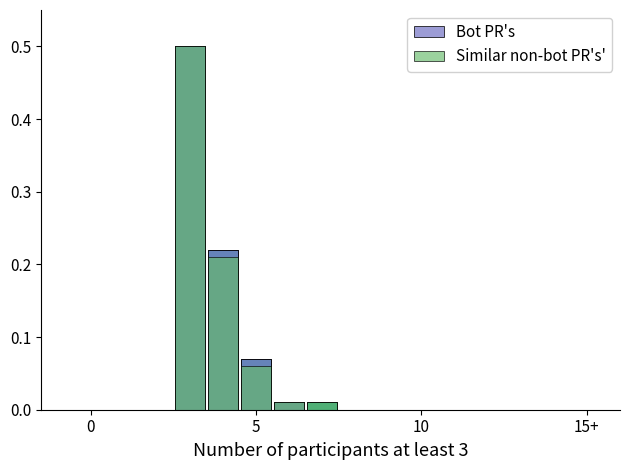

The Bot PR's series shows 0.3 at 10. True or false?

False